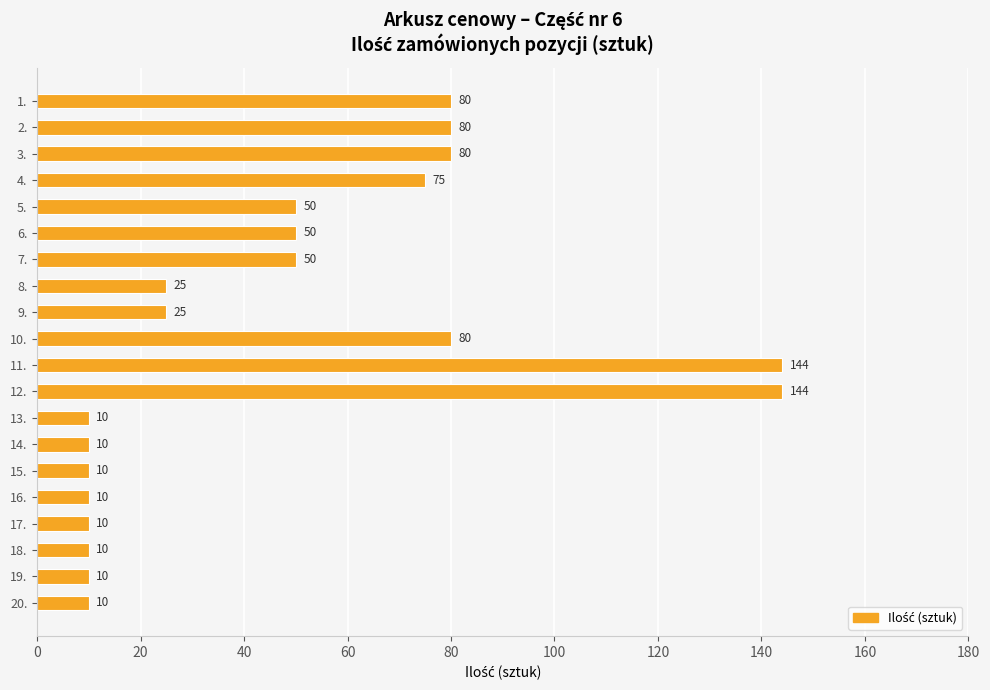

What position from the bottom is 4.?

17